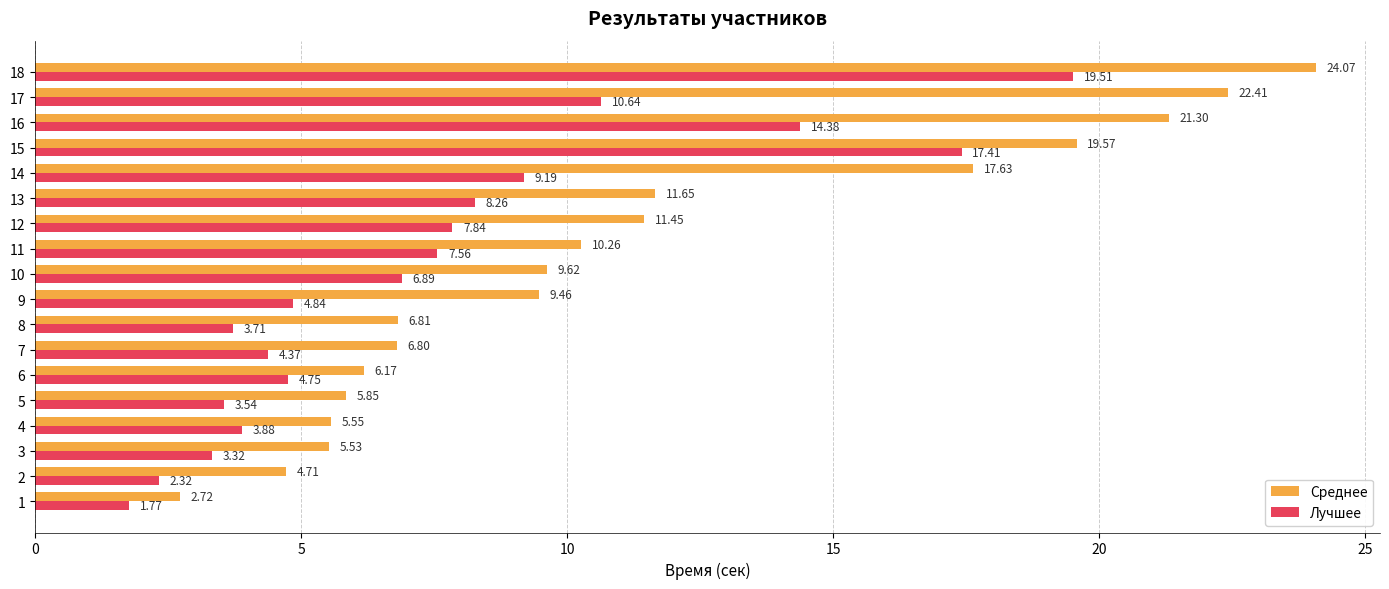

Which series has the largest range (max minus min)?

Среднее